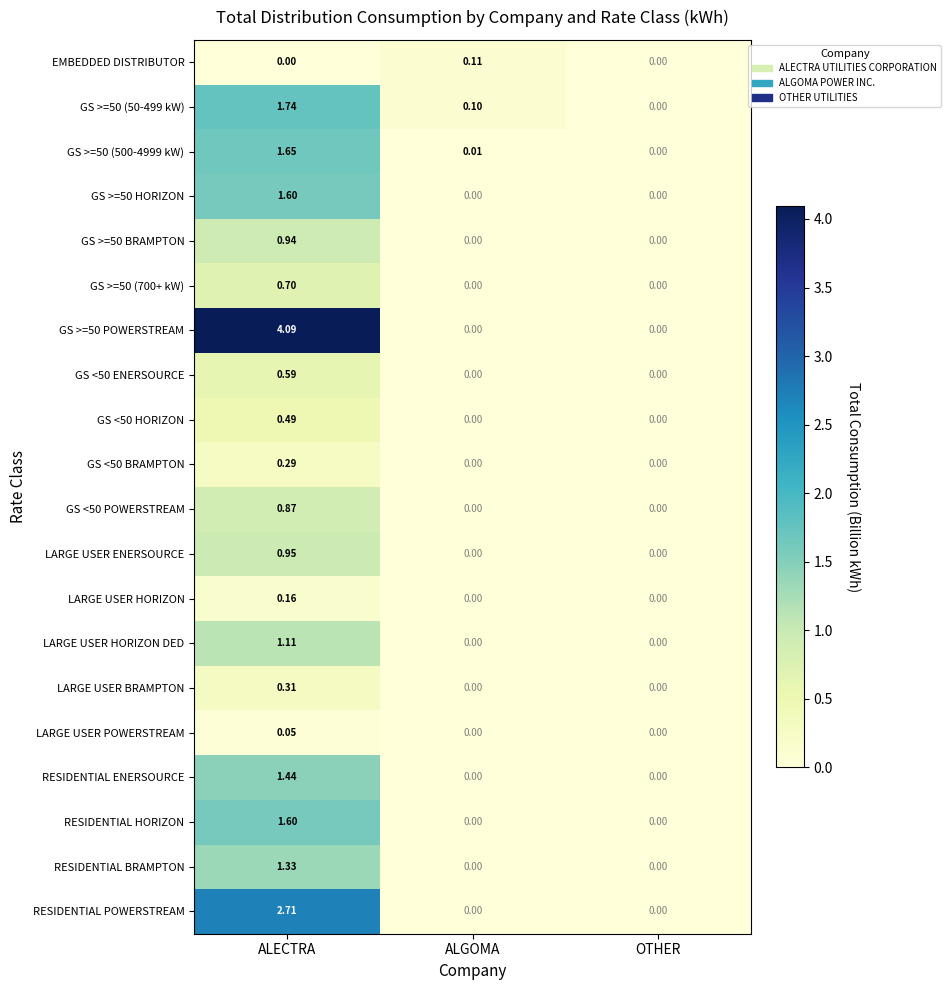

At which category is the sum across all series the highest?

ALECTRA